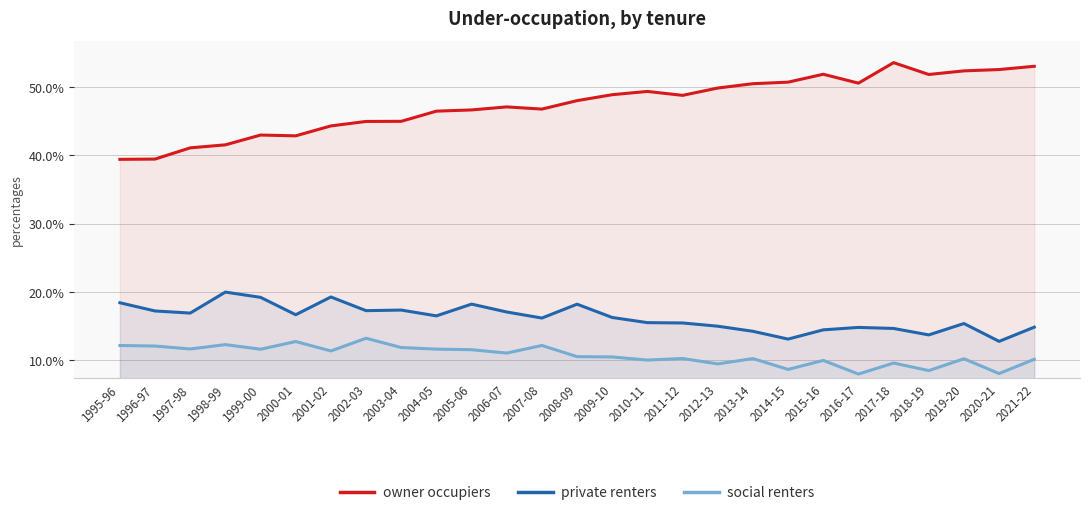

Reading left to right, list all the values displayed in this chart.

owner occupiers: 1995-96=39.4	1996-97=39.4	1997-98=41.1	1998-99=41.5	1999-00=43.0	2000-01=42.8	2001-02=44.3	2002-03=44.9	2003-04=45.0	2004-05=46.4	2005-06=46.6	2006-07=47.1	2007-08=46.7	2008-09=48.0	2009-10=48.9	2010-11=49.3	2011-12=48.8	2012-13=49.8	2013-14=50.5	2014-15=50.7	2015-16=51.9	2016-17=50.5	2017-18=53.5	2018-19=51.8	2019-20=52.3	2020-21=52.5	2021-22=53.0
private renters: 1995-96=18.4	1996-97=17.2	1997-98=16.9	1998-99=20.0	1999-00=19.2	2000-01=16.6	2001-02=19.2	2002-03=17.2	2003-04=17.3	2004-05=16.5	2005-06=18.2	2006-07=17.0	2007-08=16.2	2008-09=18.2	2009-10=16.2	2010-11=15.5	2011-12=15.4	2012-13=15.0	2013-14=14.2	2014-15=13.1	2015-16=14.4	2016-17=14.8	2017-18=14.6	2018-19=13.7	2019-20=15.4	2020-21=12.7	2021-22=14.8
social renters: 1995-96=12.1	1996-97=12.1	1997-98=11.6	1998-99=12.3	1999-00=11.6	2000-01=12.7	2001-02=11.3	2002-03=13.2	2003-04=11.8	2004-05=11.6	2005-06=11.5	2006-07=11.0	2007-08=12.1	2008-09=10.5	2009-10=10.5	2010-11=10.0	2011-12=10.2	2012-13=9.4	2013-14=10.2	2014-15=8.6	2015-16=10.0	2016-17=8.0	2017-18=9.6	2018-19=8.5	2019-20=10.2	2020-21=8.0	2021-22=10.1